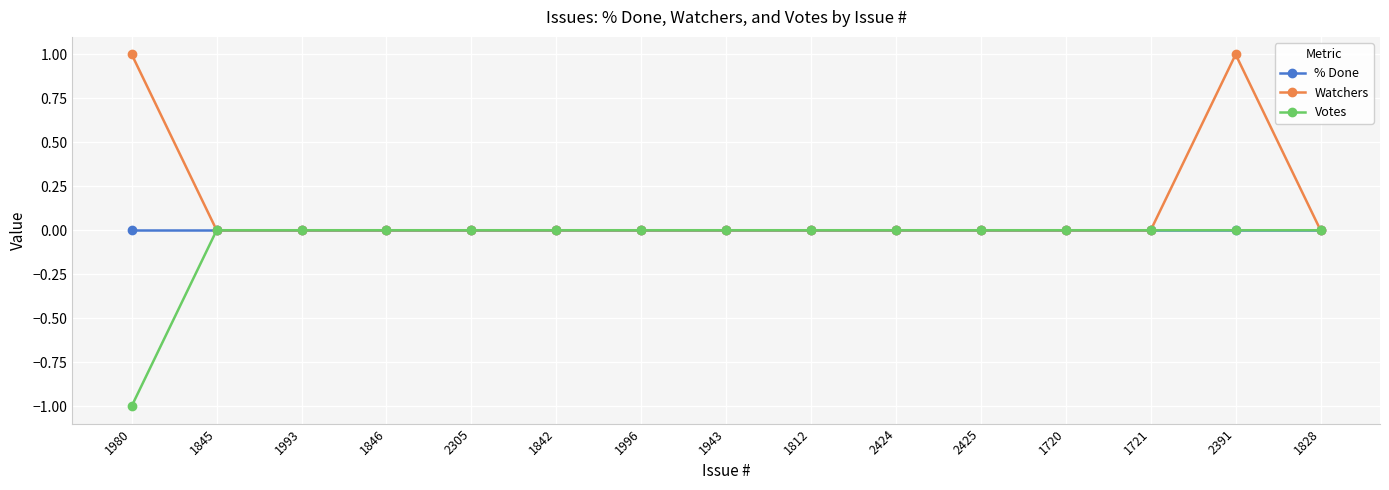

True or false: Votes has a value of 0 at 2391.

True